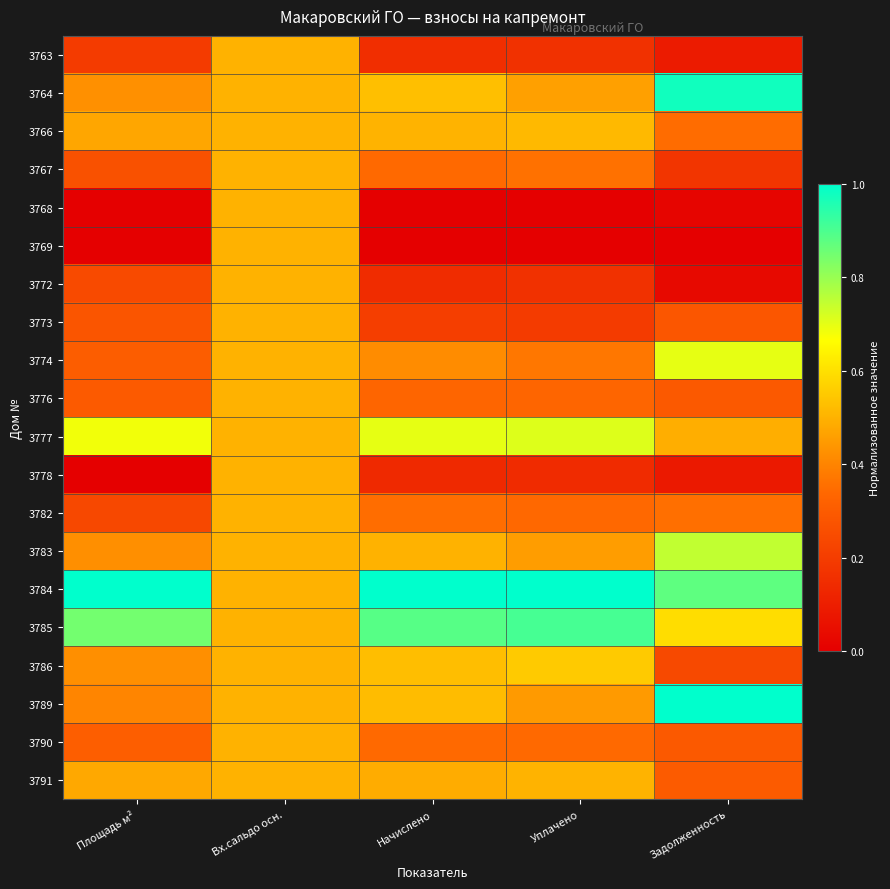

Which has a higher value, Уплачено or Площадь м²?

Площадь м²